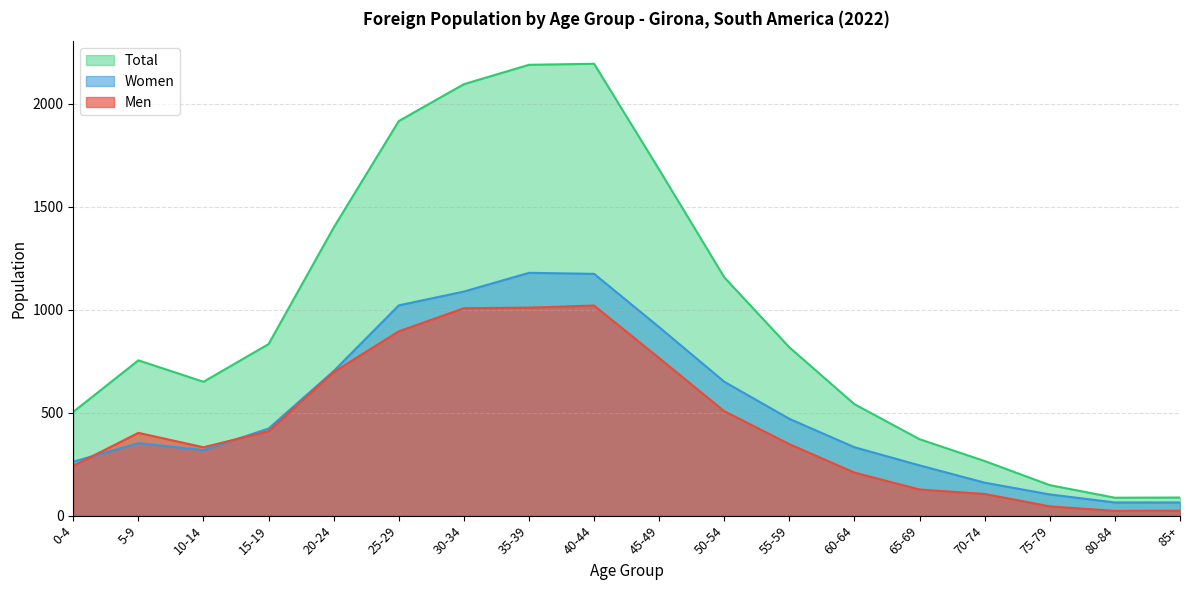

True or false: Total and Men intersect in this chart.

False